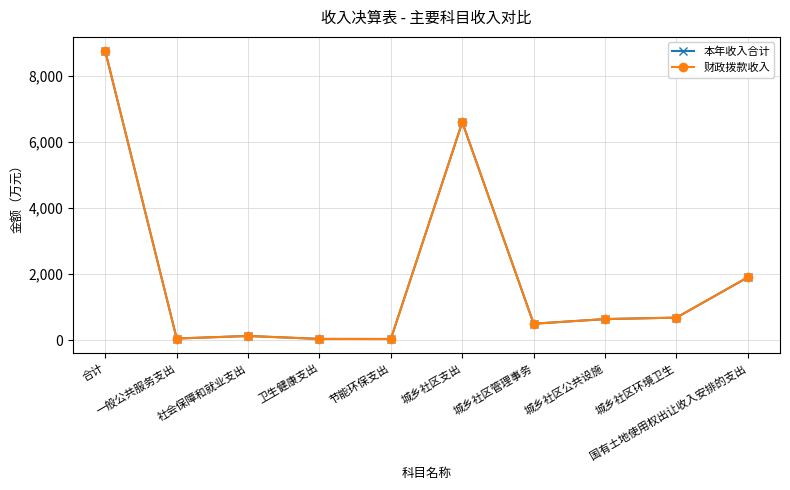

Reading left to right, extract all data points from this chart.

本年收入合计: 8732.8	53.4	131.1	41.8	39.7	6590.5	501.4	641.2	685.6	1904.6
财政拨款收入: 8732.8	53.4	131.1	41.8	39.7	6590.5	501.4	641.2	685.6	1904.6